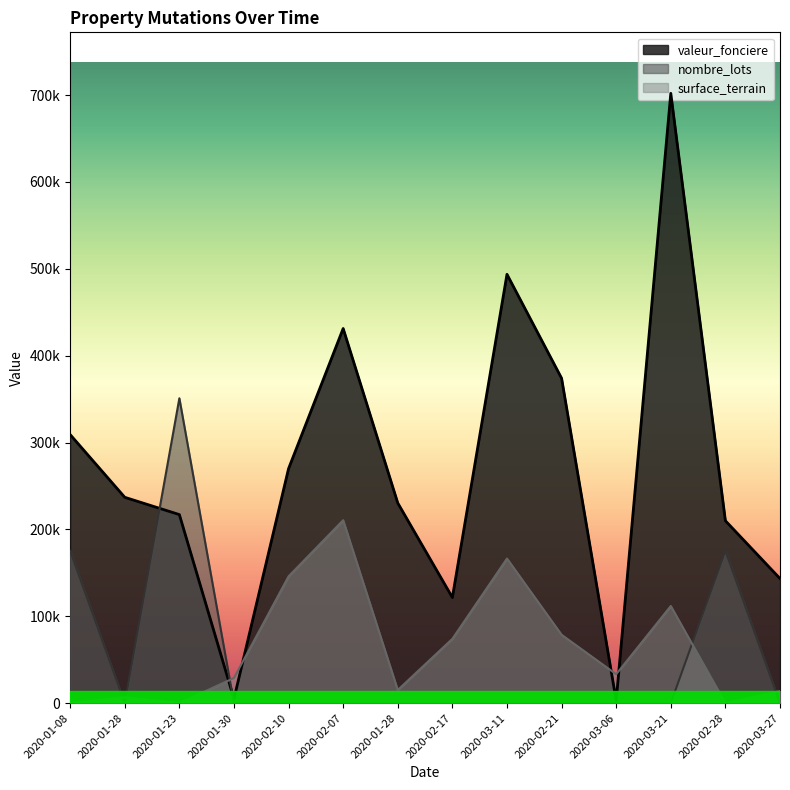

Read the valeur_fonciere value at 2020-01-08.

309200.0